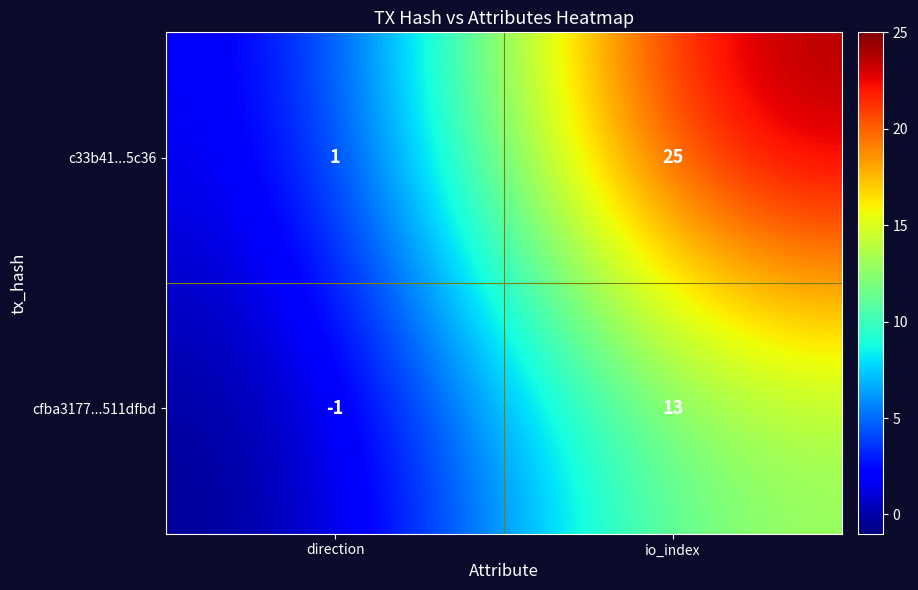

What is the sum of all cfba3177...511dfbd values?

12